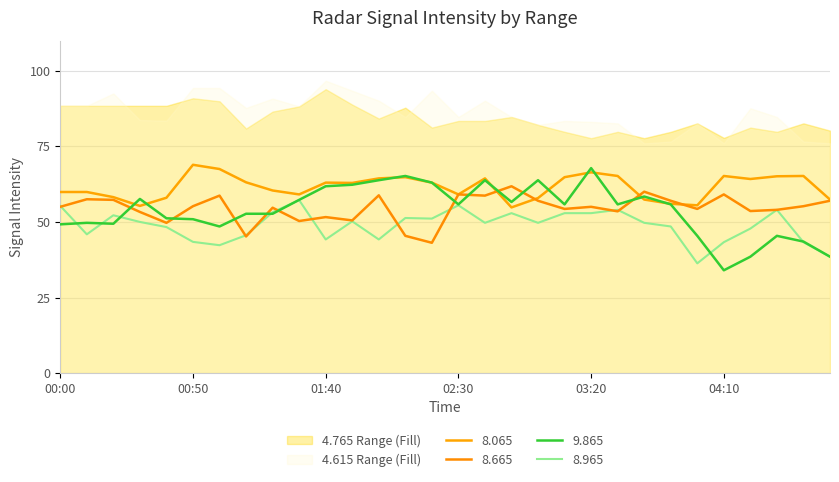

Rank the series at 01:40 from lowest to highest value.

8.965, 8.665, 9.865, 8.065